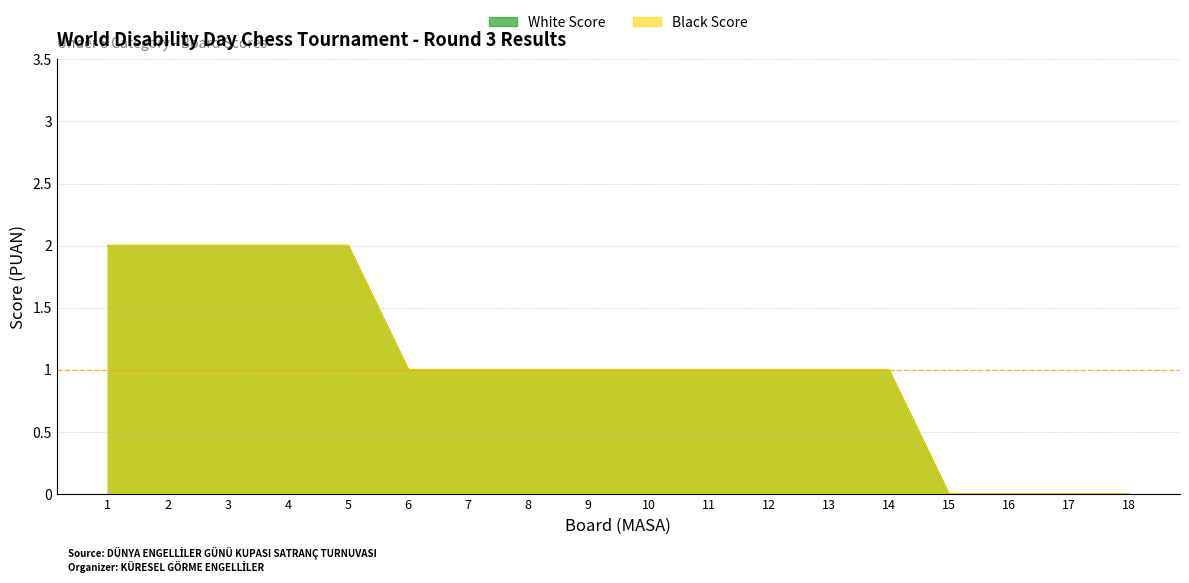

What is the sum of the White Score values at 7 and 13?

2